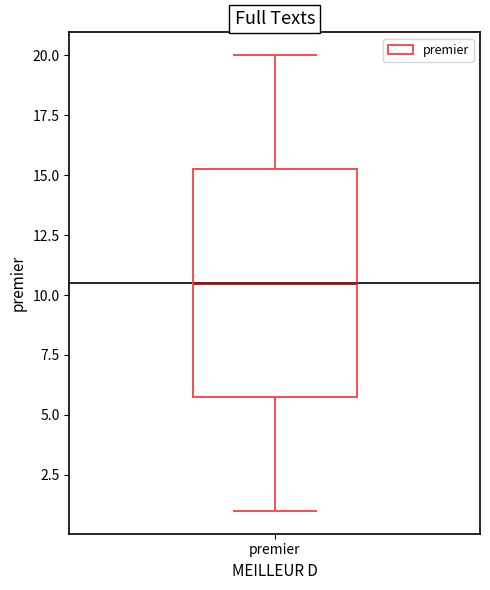

Where is the lower edge of the box for premier on the y-axis? The values are not printed on the chart, so give them approximately, as read against the axis.

6.0